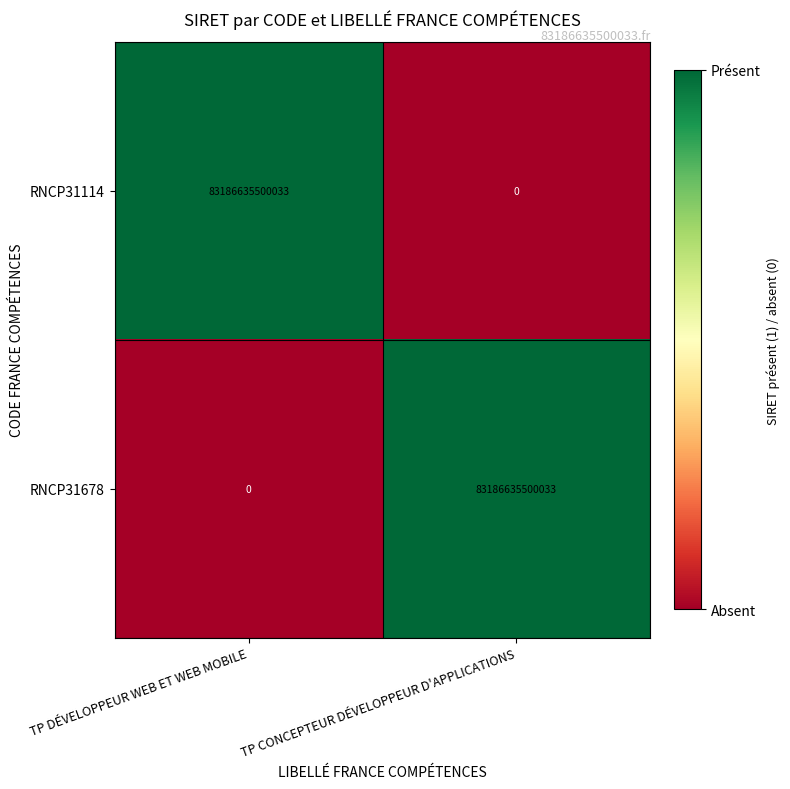

At which label does RNCP31114 reach its minimum?

TP CONCEPTEUR DÉVELOPPEUR D'APPLICATIONS